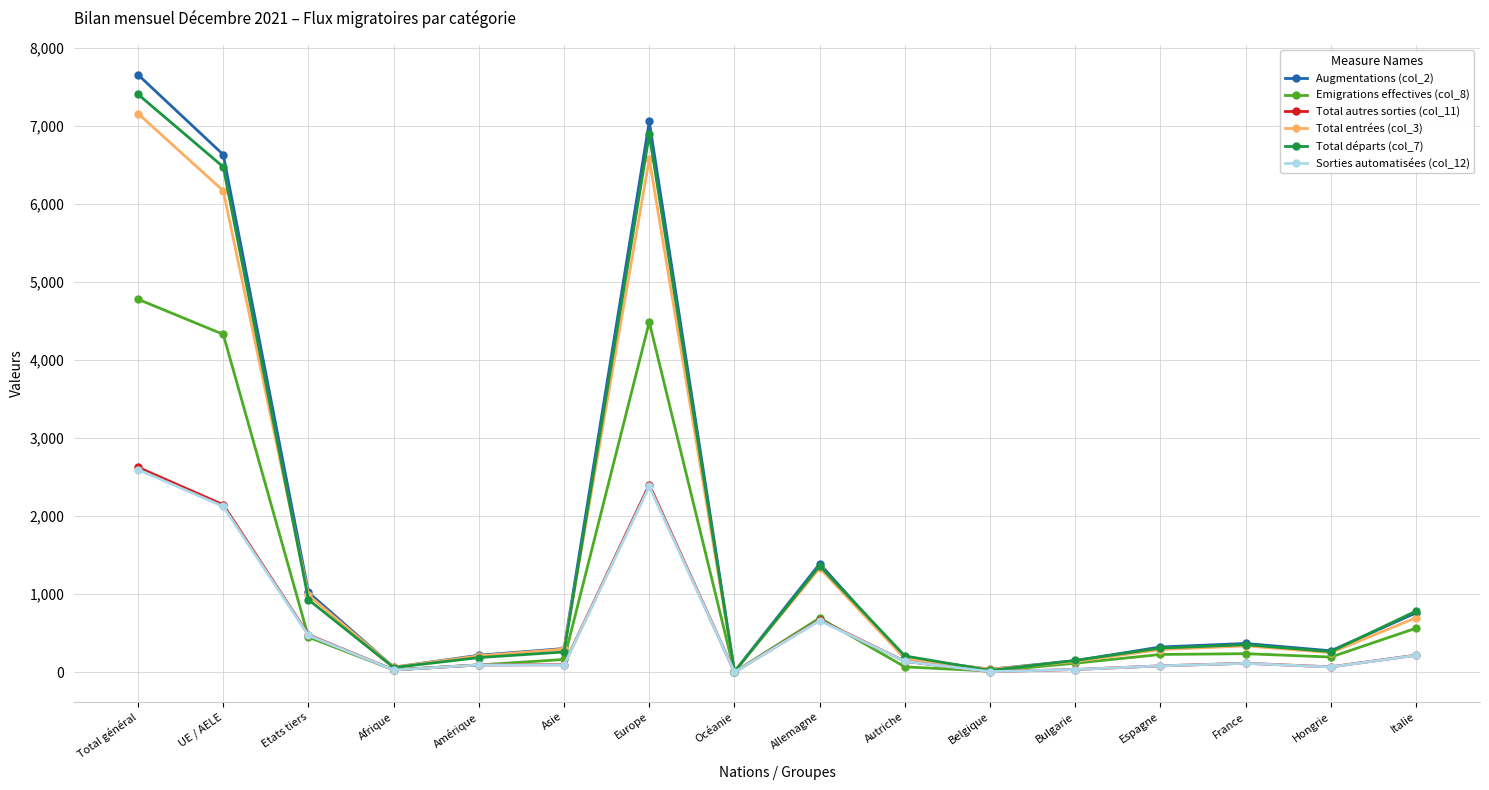

How many distinct data groups are displayed?

6